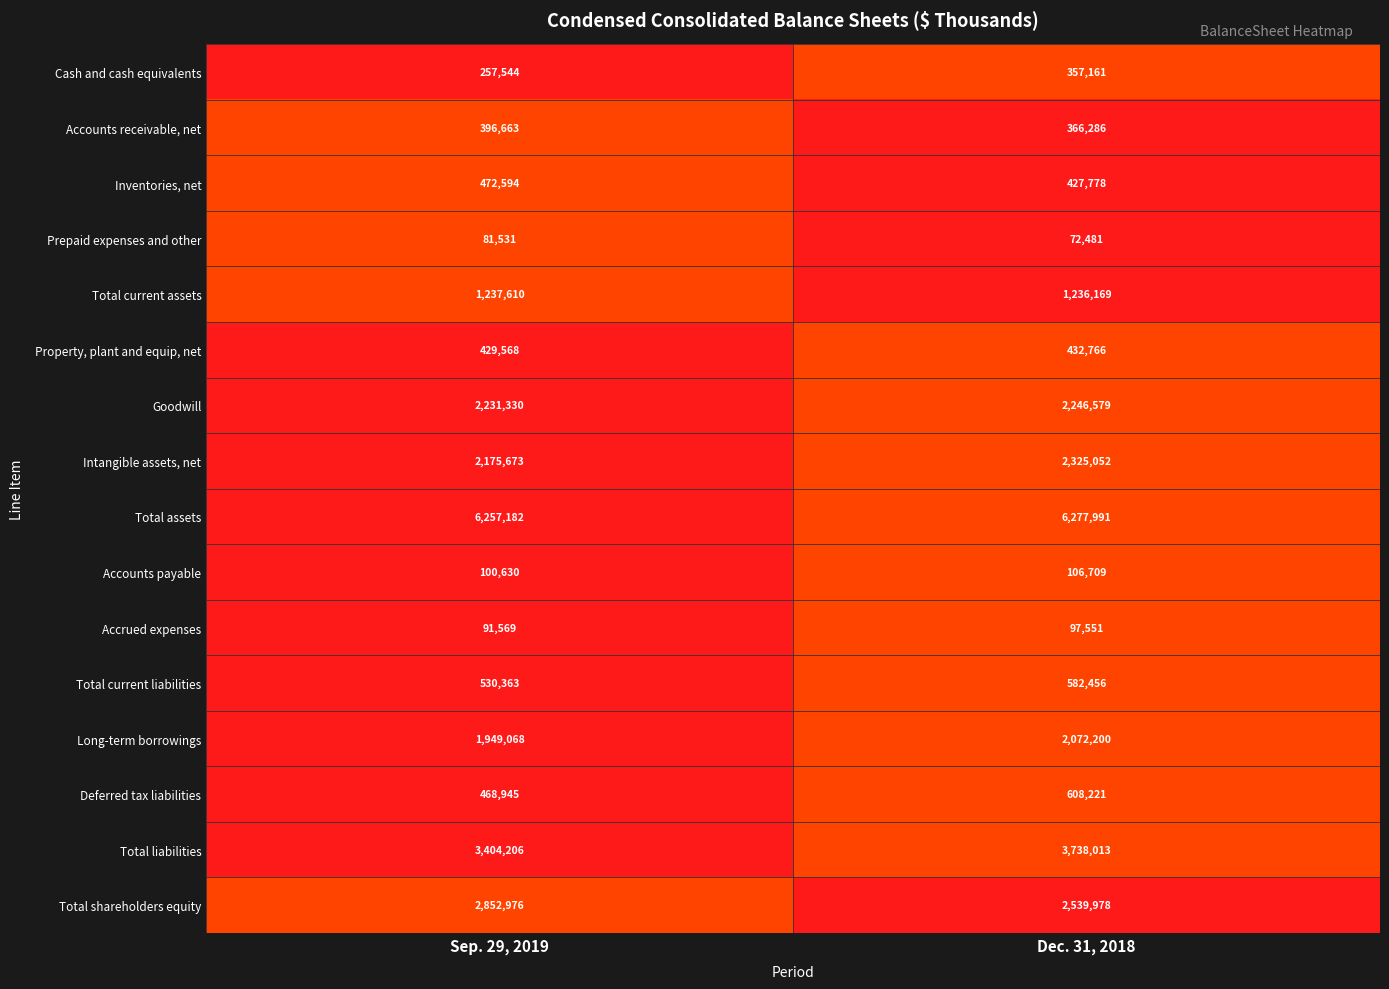

What is the difference between the highest and lowest values at Dec. 31, 2018?

6205510